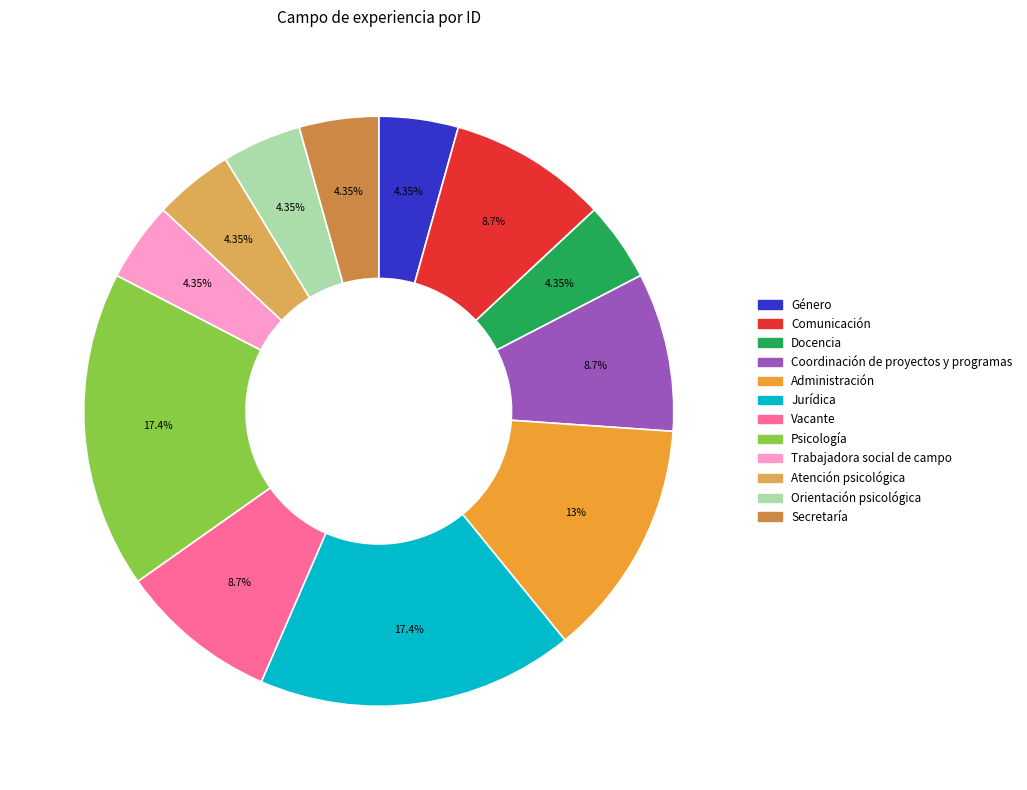

To the nearest percent, what is the difference between the largest and smallest slice percentages?

13%